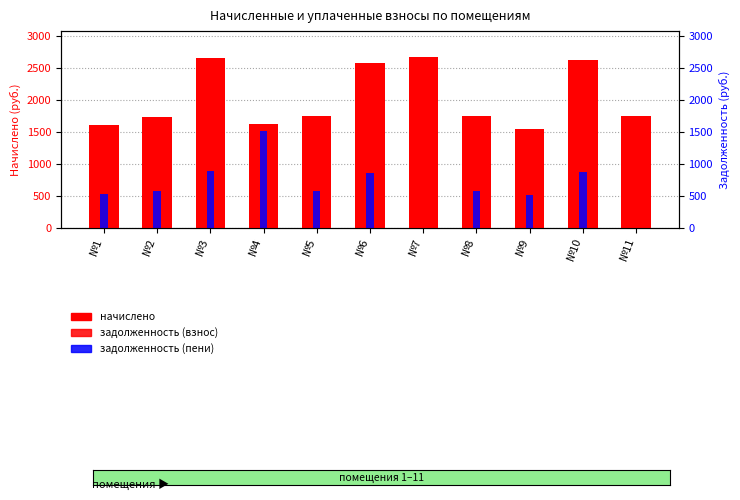

At which label is задолженность (взнос) closest to 743?

№10